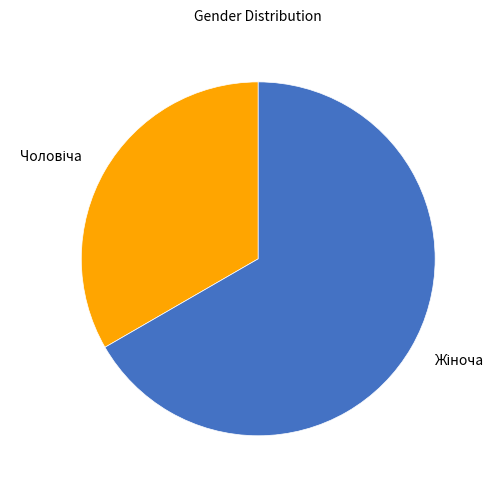

Is there any slice that represents more than half of the pie?

Yes